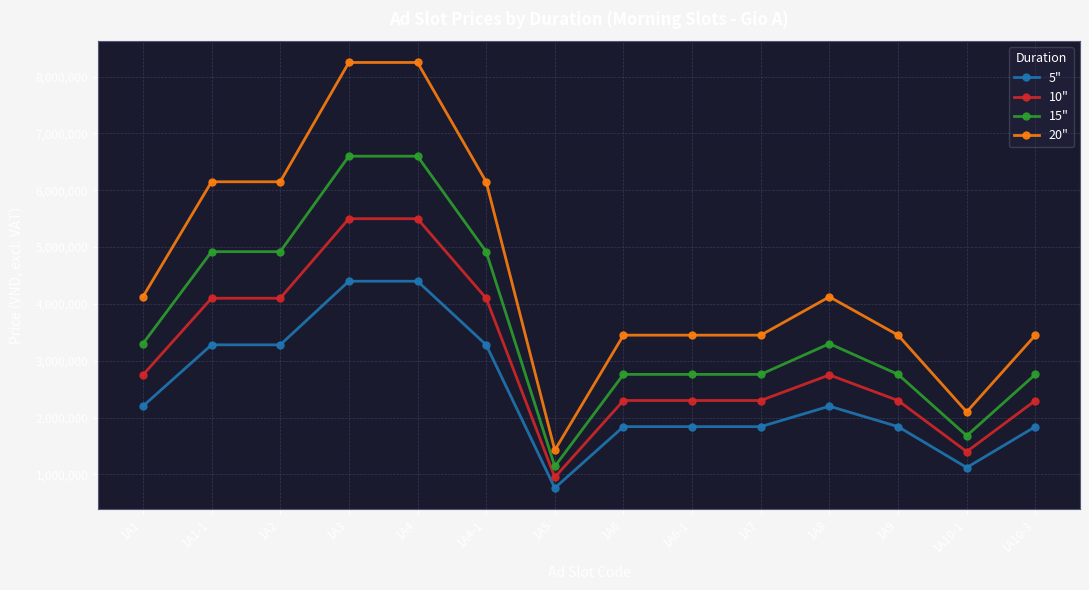

What is the lowest value of the 20" series?

1425000